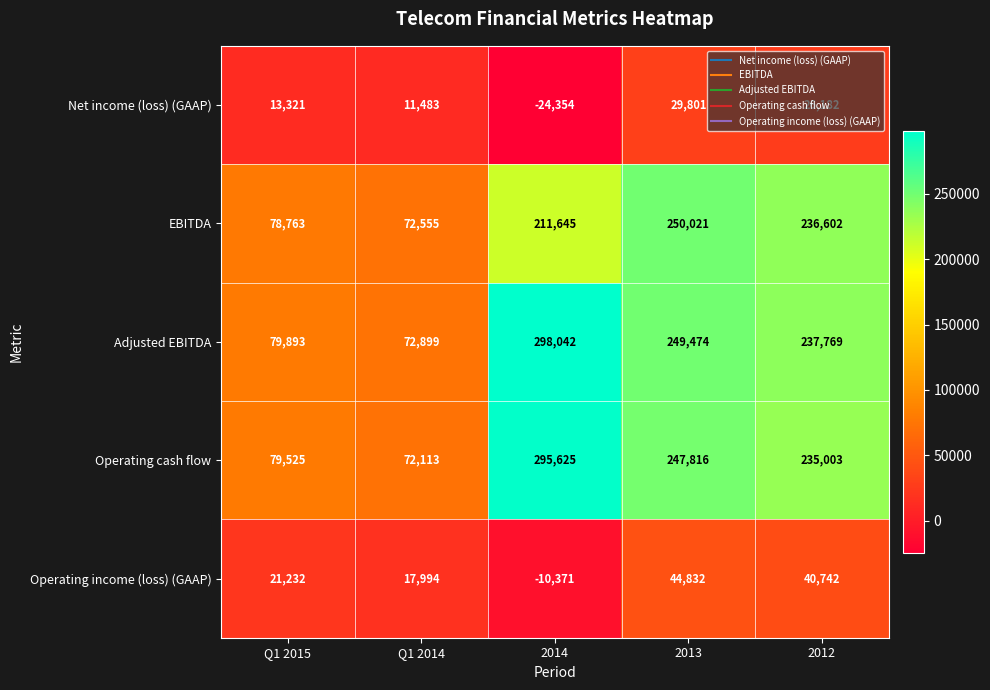

Rank the series by their maximum value, from lowest to highest.

Net income (loss) (GAAP), Operating income (loss) (GAAP), EBITDA, Operating cash flow, Adjusted EBITDA